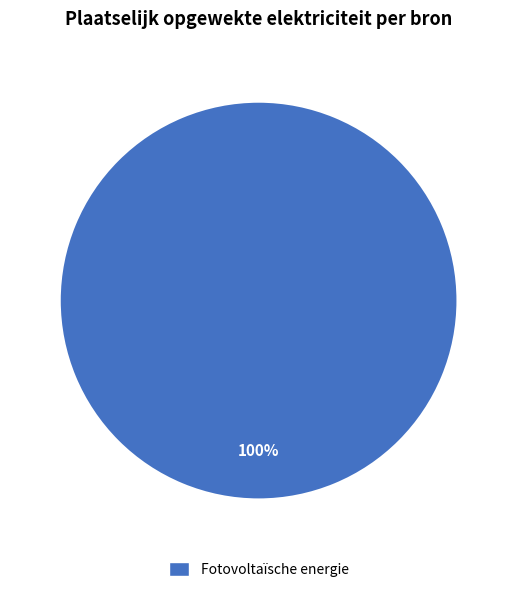

Does Fotovoltaïsche energie represent more than half of the total?

Yes